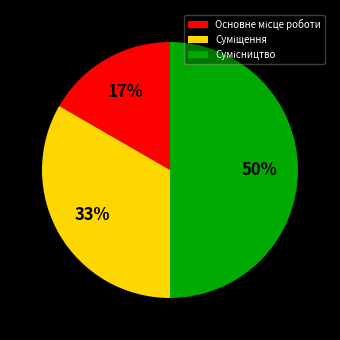

To the nearest percent, what is the difference between the largest and smallest slice percentages?

33%